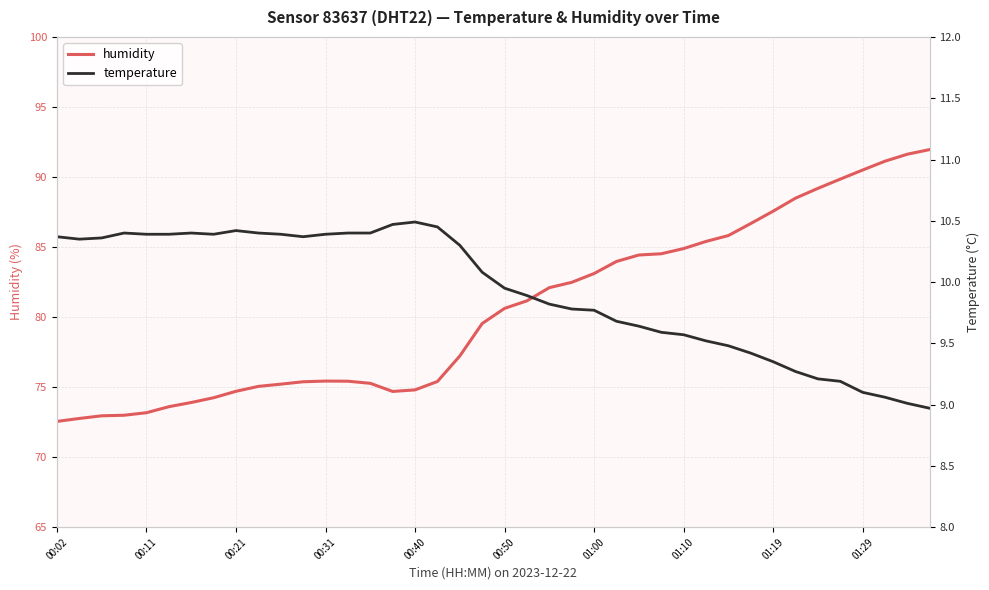

True or false: temperature and humidity intersect in this chart.

False